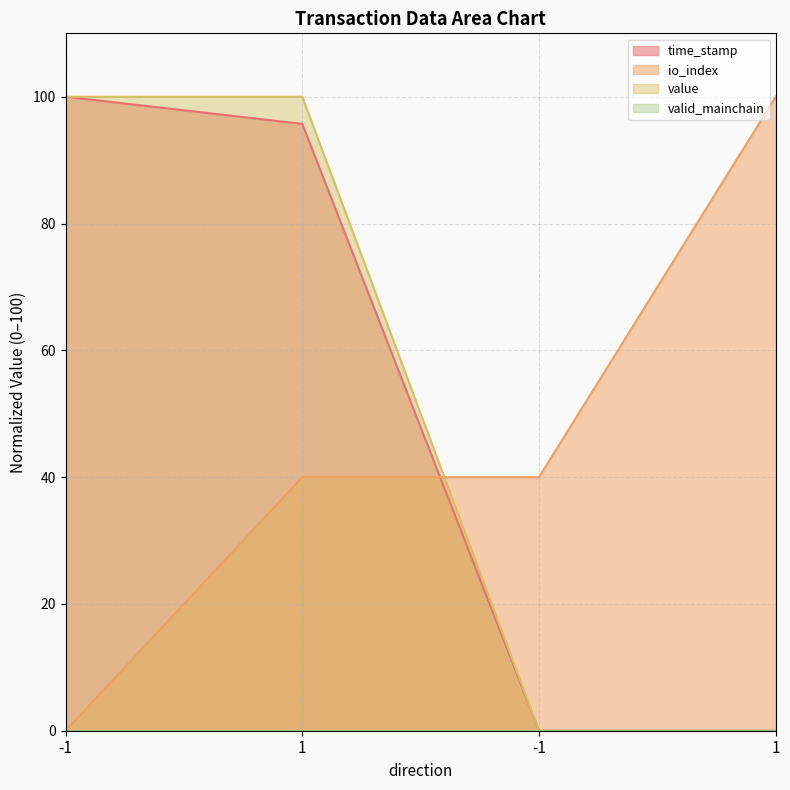

Is it true that io_index equals 40.0 at -1?

True